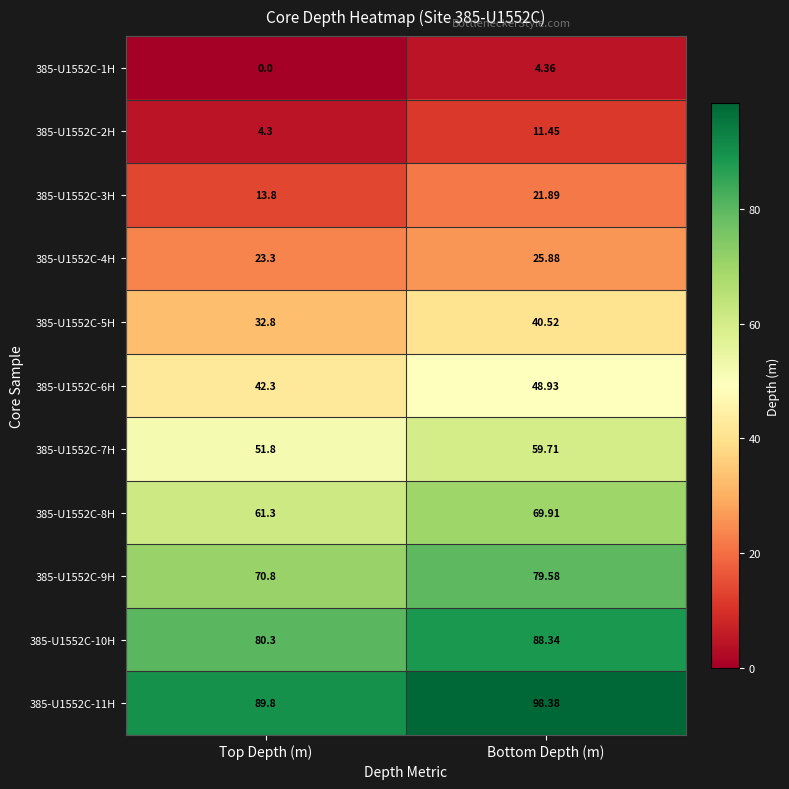

What is the greatest value displayed?

98.4